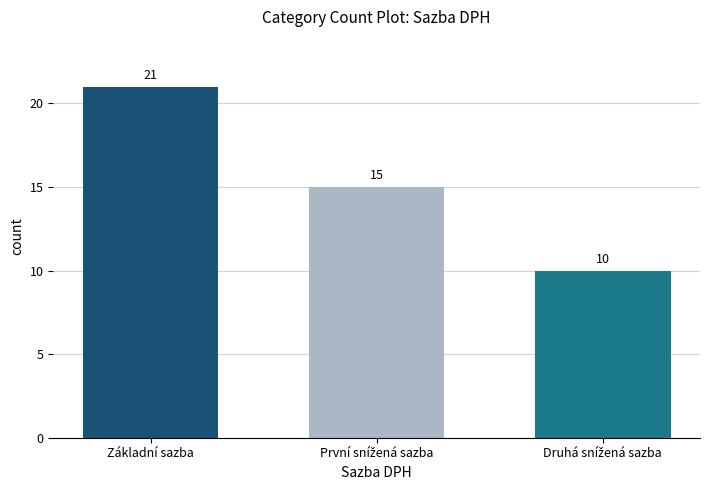

The value at Základní sazba is 21. True or false?

True